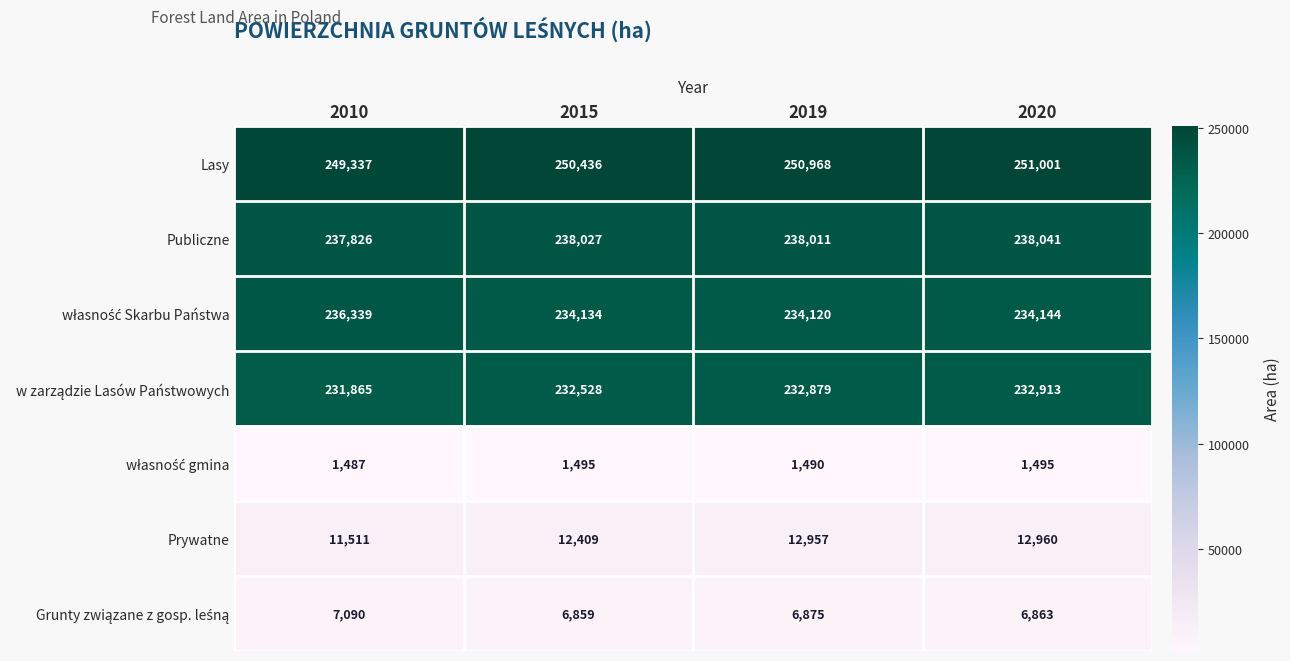

What is the smallest value displayed?

1487